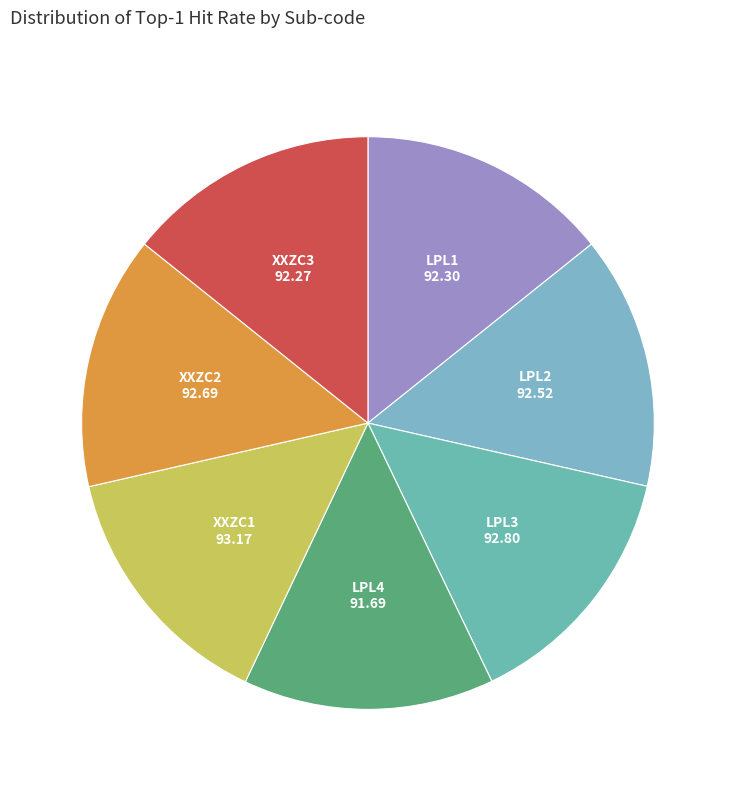

Approximately how many times larger is the value at XXZC2 compared to LPL4?

1.0